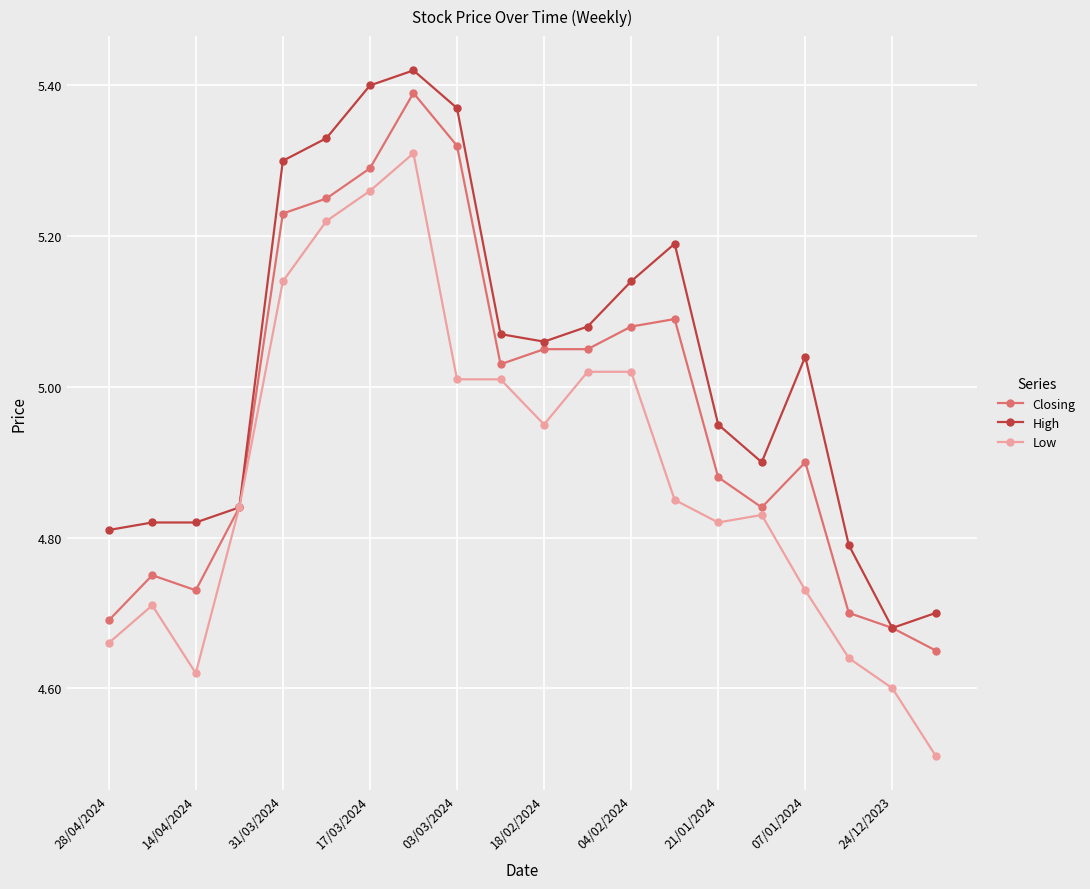

What is the smallest value displayed?

4.5